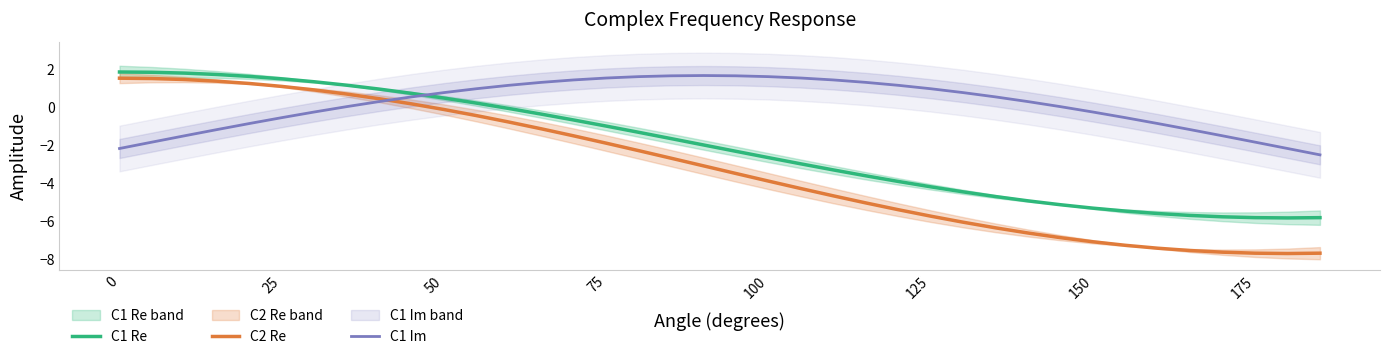

What is the maximum value for C1 Im?

1.6